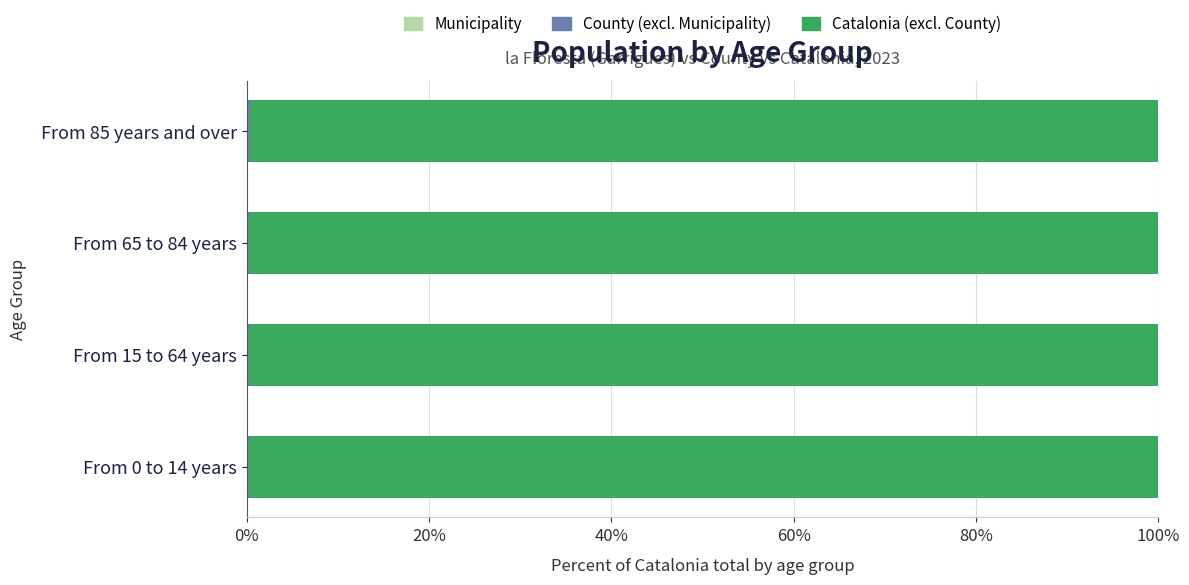

Count the number of data series in this chart.

3